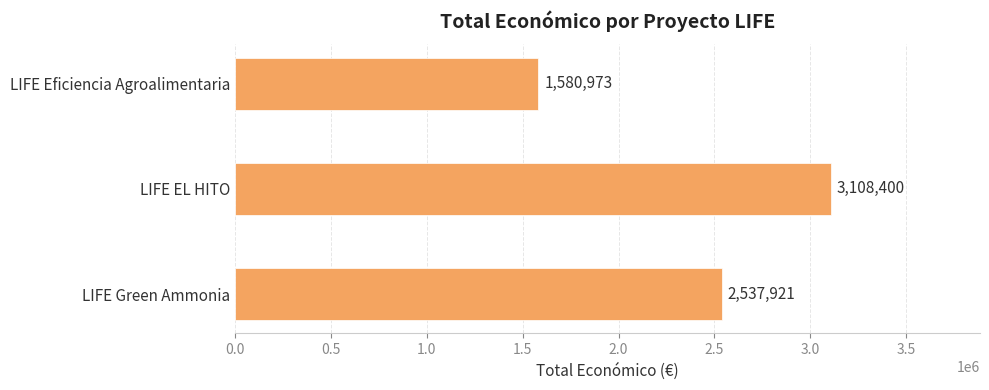

What is the average value?

2409098